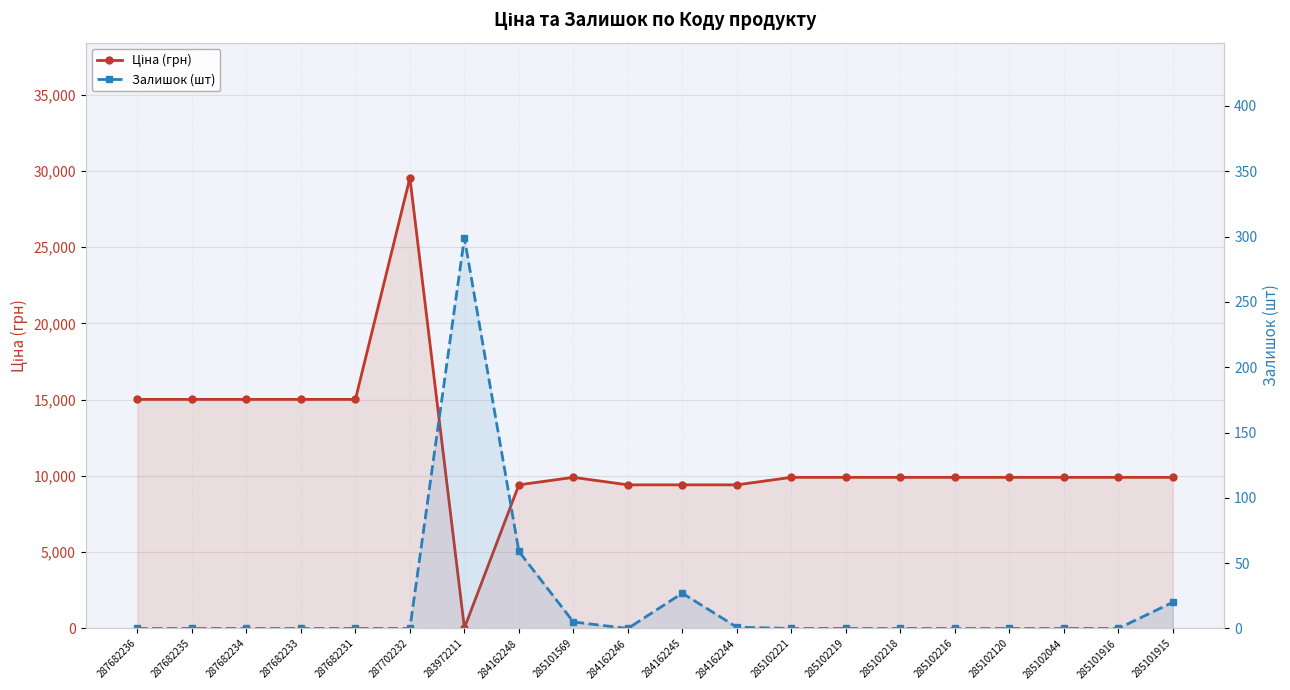

True or false: Ціна (грн) and Залишок (шт) cross at least once.

True